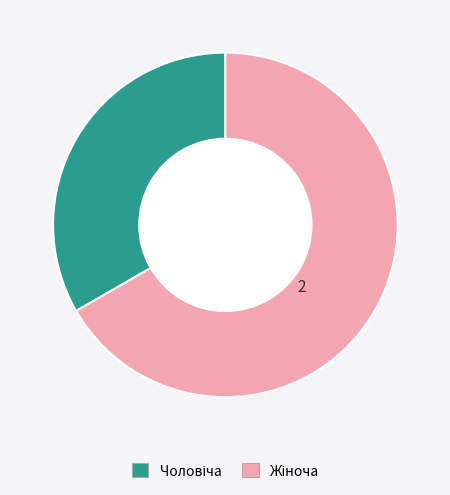

Is there any slice that represents more than half of the pie?

Yes